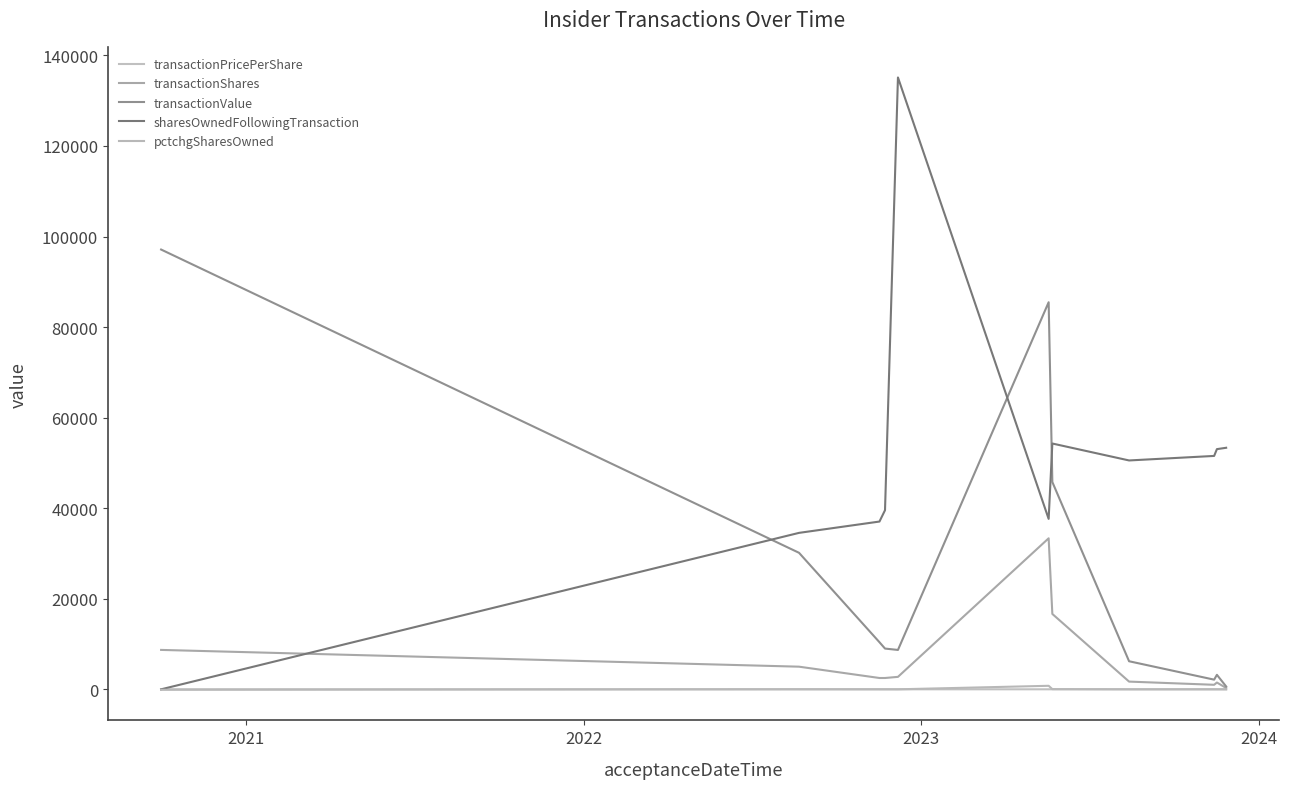

What is the maximum value for transactionValue?

97125.0